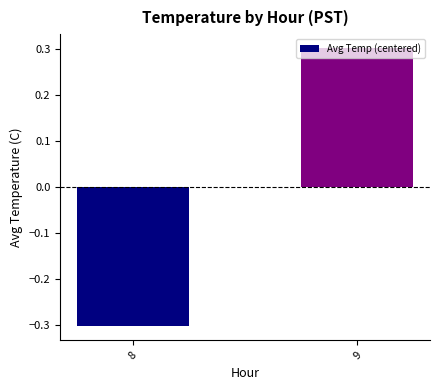

Reading right to left, what are all the values shown in this chart?

9=0.3	8=-0.3